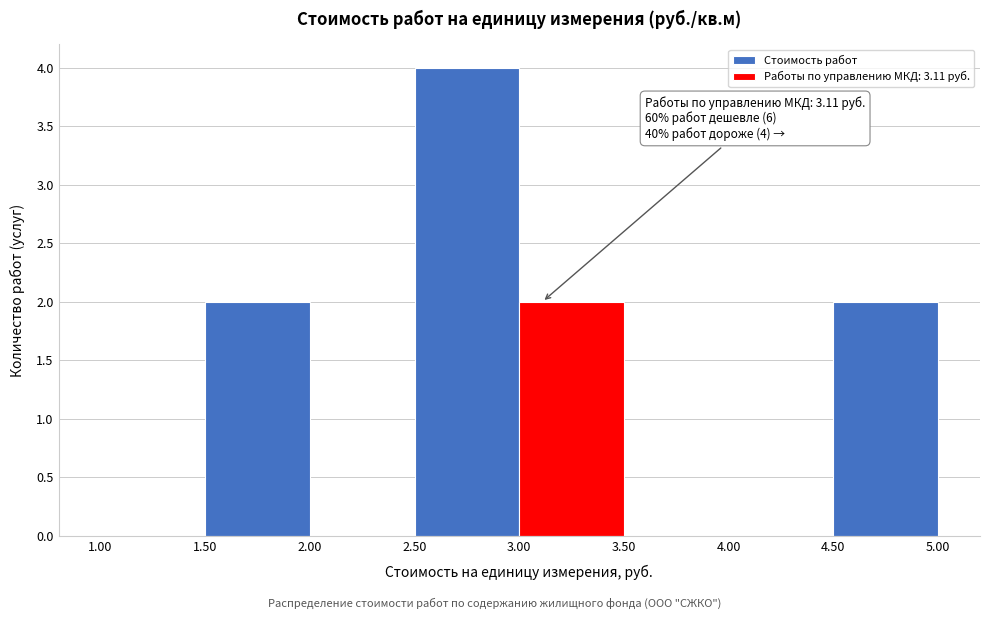

Which range on the x-axis has the tallest bar?

2.50 to 3.00